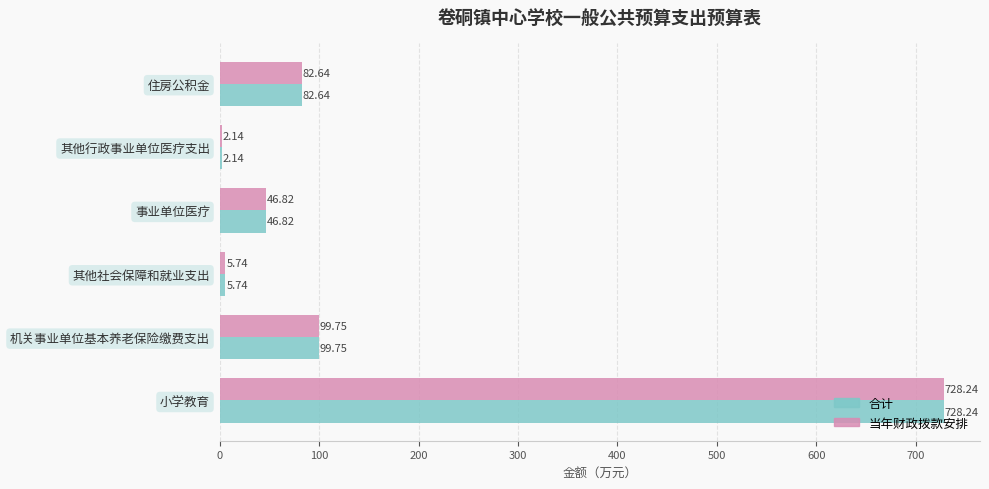

Where is 当年财政拨款安排 nearest to the value 365?

机关事业单位基本养老保险缴费支出